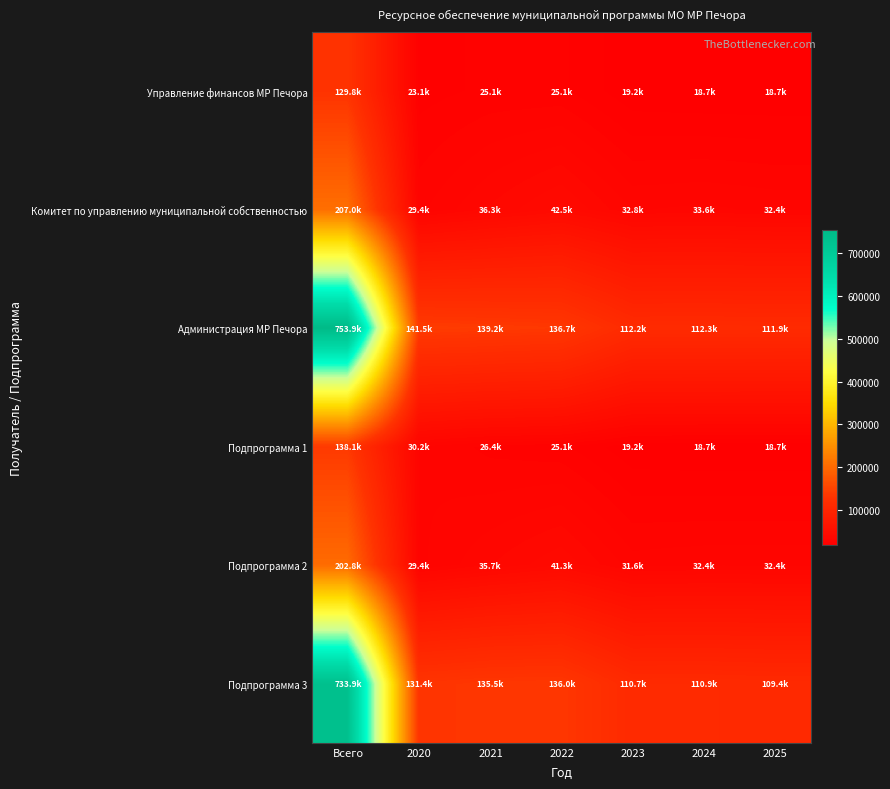

What is the total value across all series at 2024?

326606.9